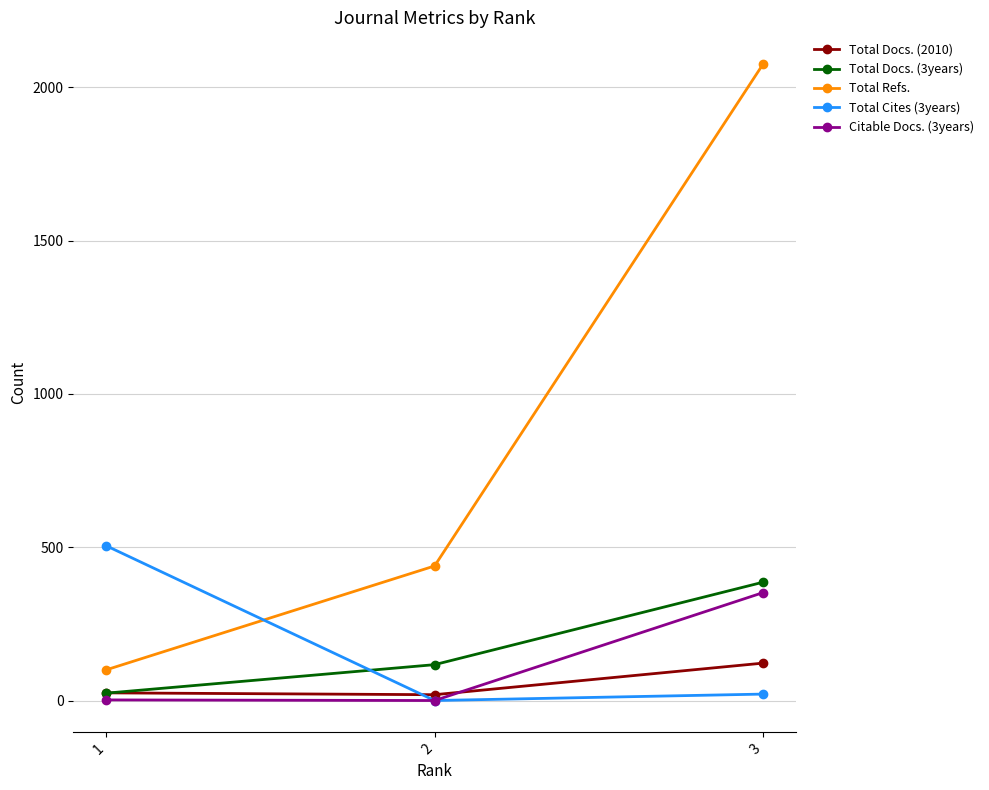

Which series changed the most between 1 and 3?

Total Refs.